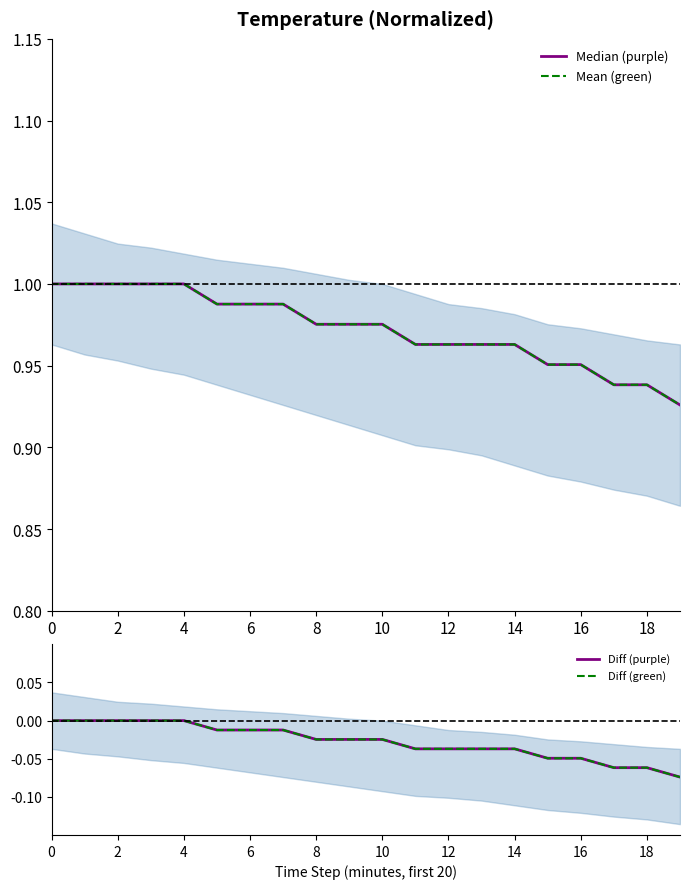

How many lines are shown in the chart?

4